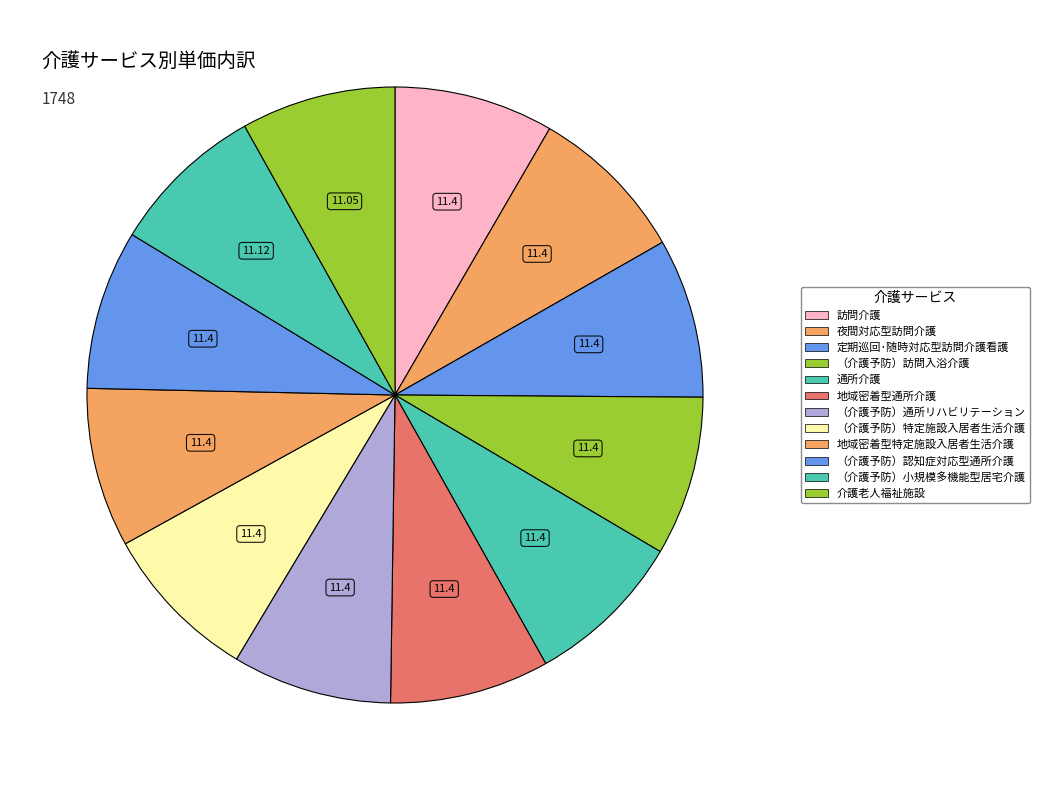

How many segments does this pie chart have?

12